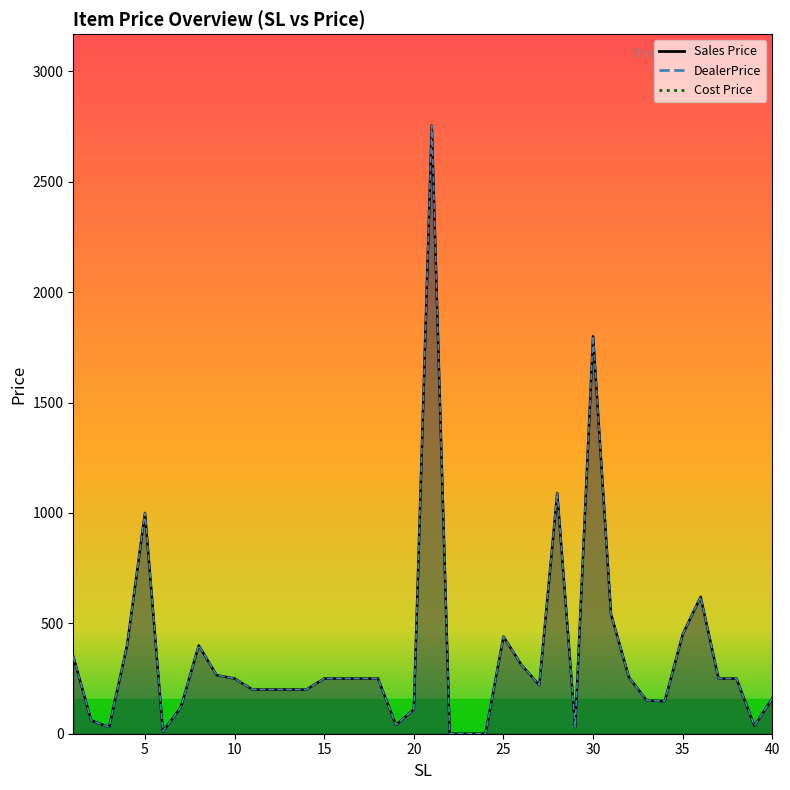

What is the difference between the DealerPrice values at 8 and 14?

200